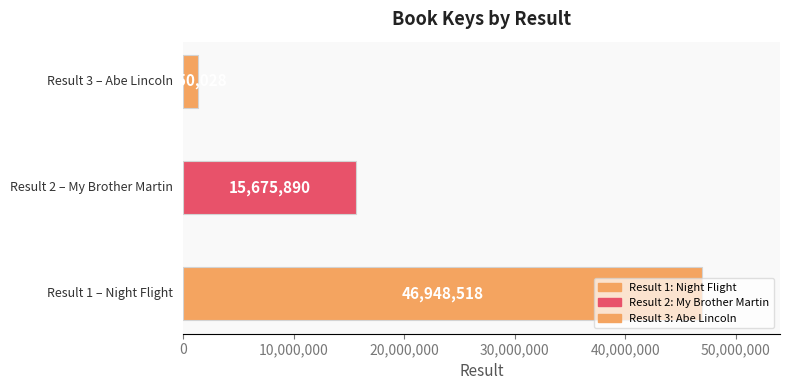

What is the value of the 2nd bar from the left?

15675890